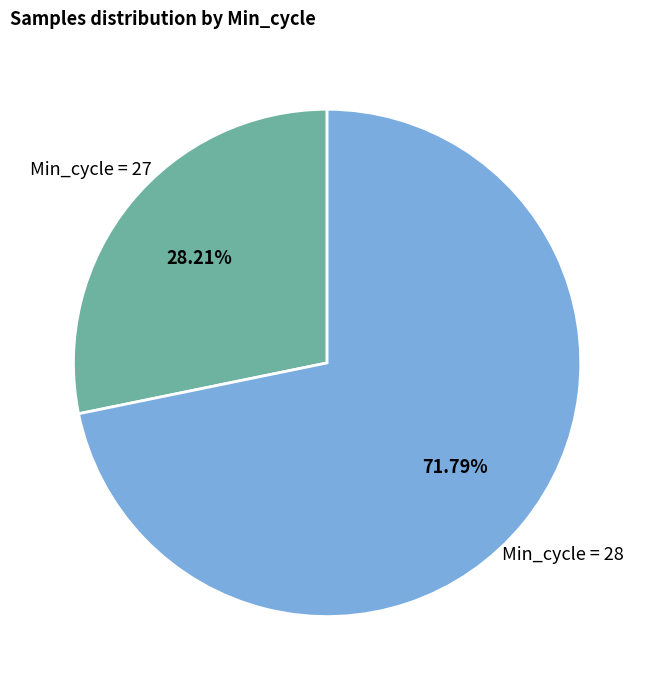

How many slices are in this pie chart?

2